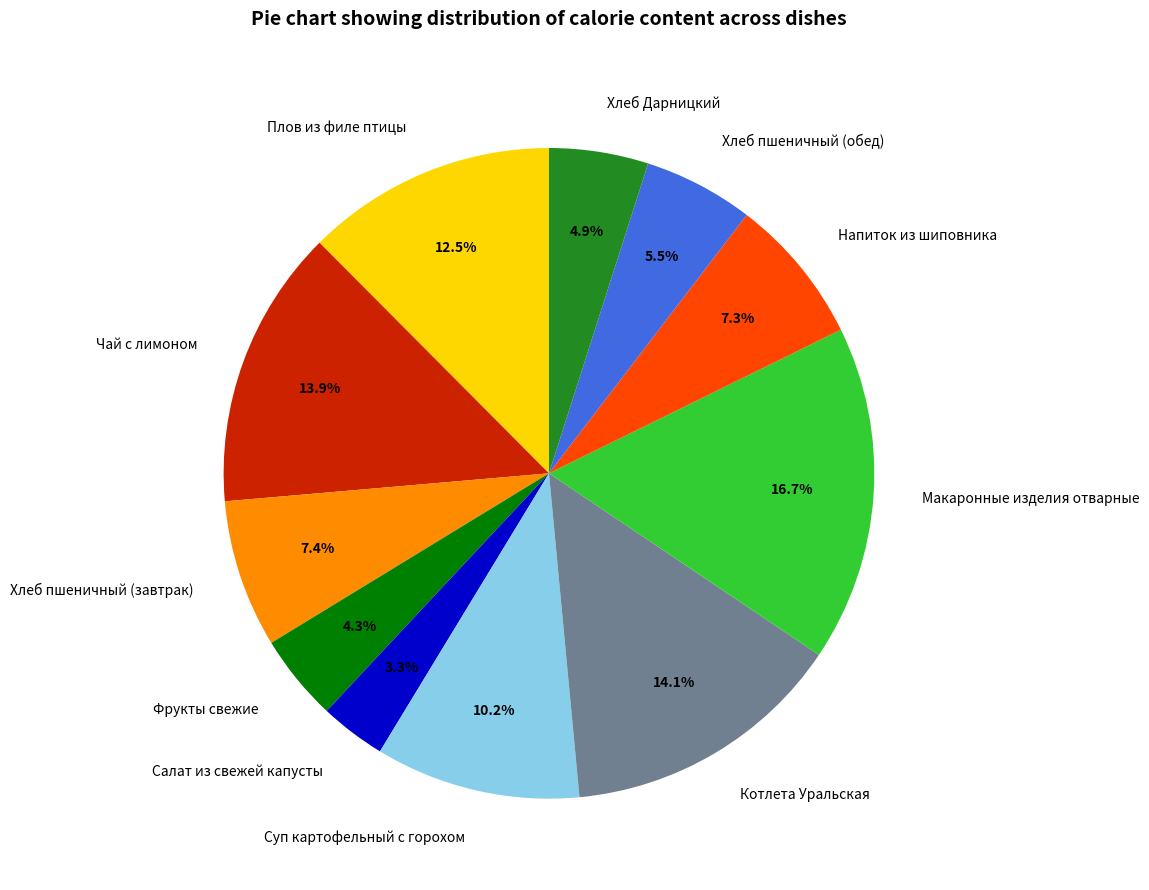

How much of the chart is everything except Салат из свежей капусты?

96.7%